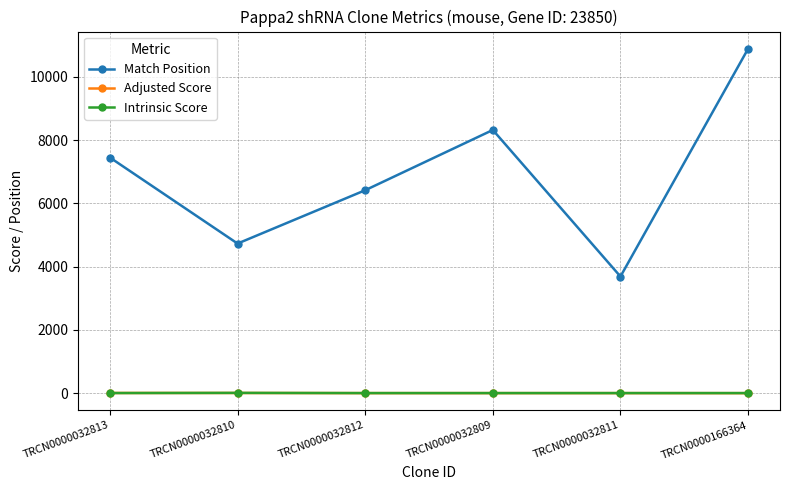

What is the difference between the Adjusted Score values at TRCN0000032809 and TRCN0000032813?

4.4